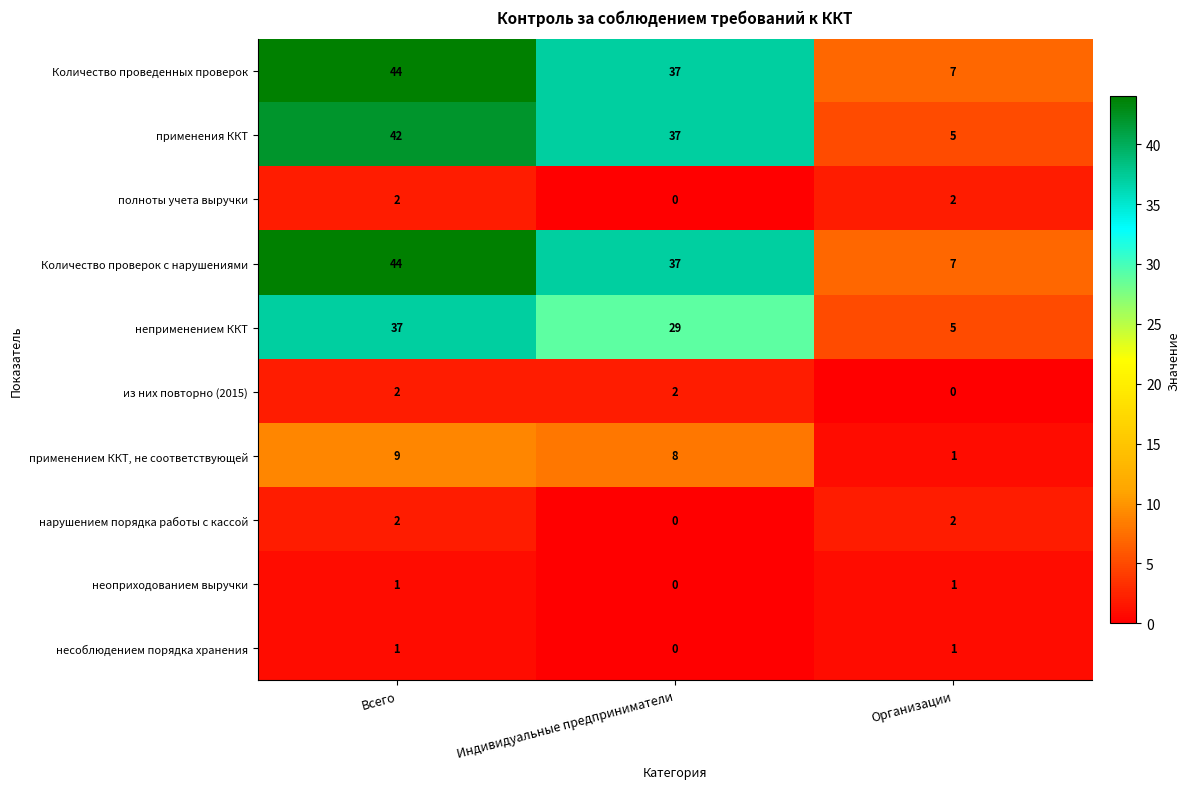

What is the total value across all series at Индивидуальные предприниматели?

150